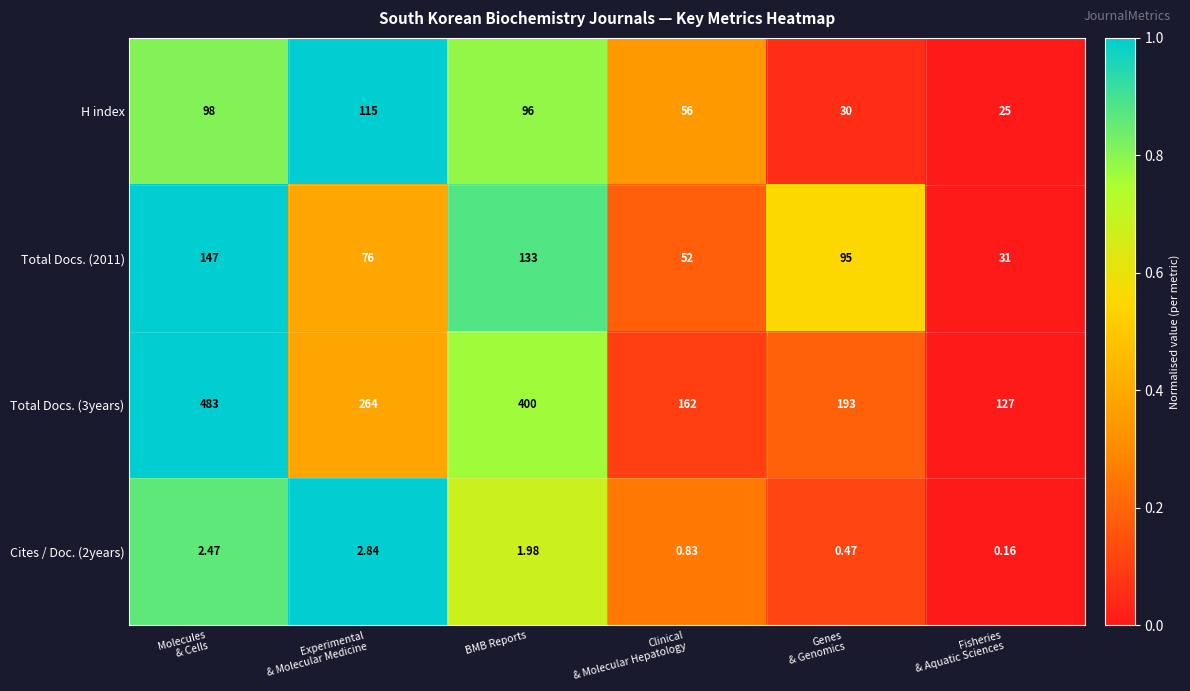

How many series are shown in this chart?

4